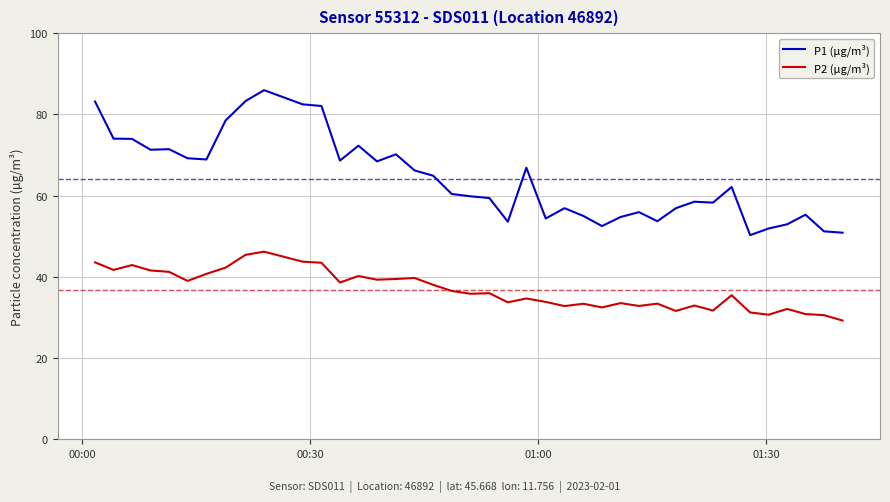

List the series in order of their overall mean, lowest first.

P2 (µg/m³), P1 (µg/m³)